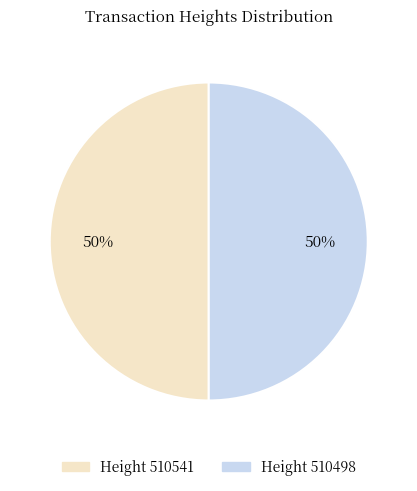

To the nearest percent, what is the average slice percentage?

50%